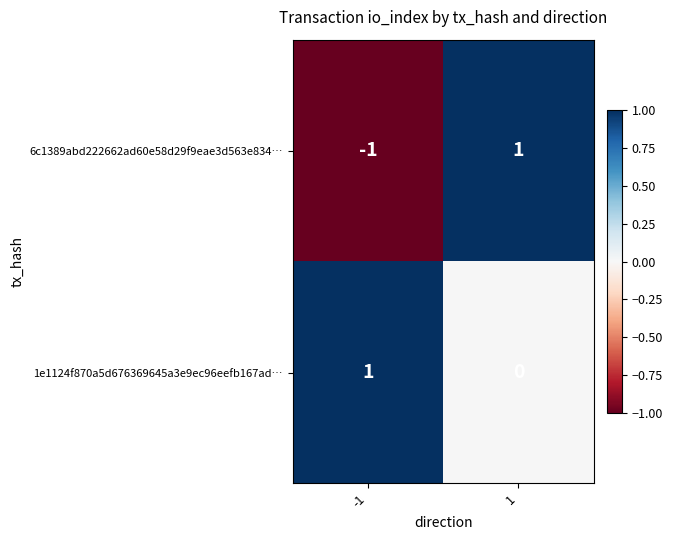

How many data points does each series have?

2